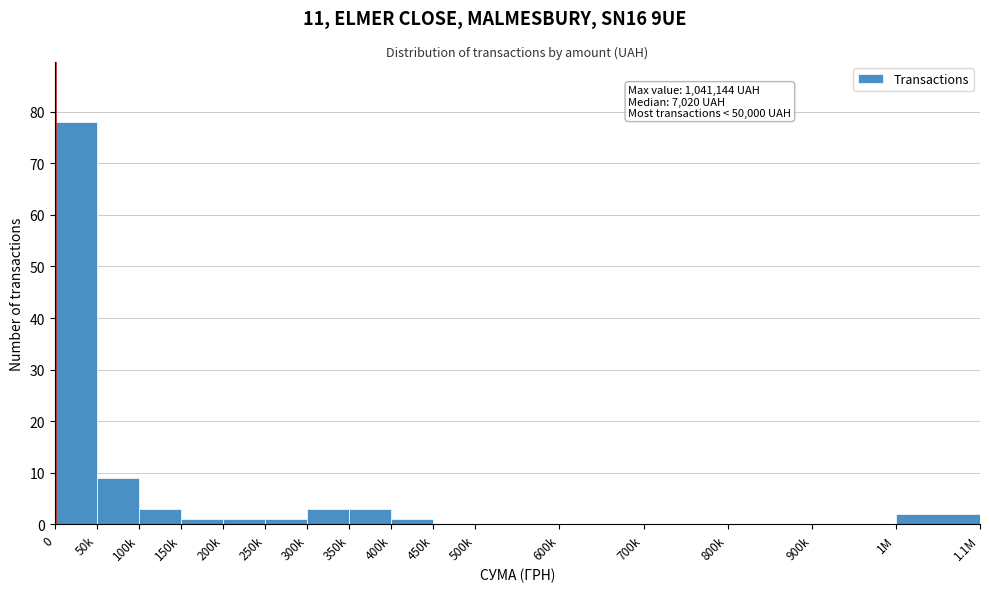

Reading left to right, extract all data points from this chart.

0=78	50k=9	100k=3	150k=1	200k=1	250k=1	300k=3	350k=3	400k=1	450k=0	500k=0	600k=0	700k=0	800k=0	900k=0	1M=2